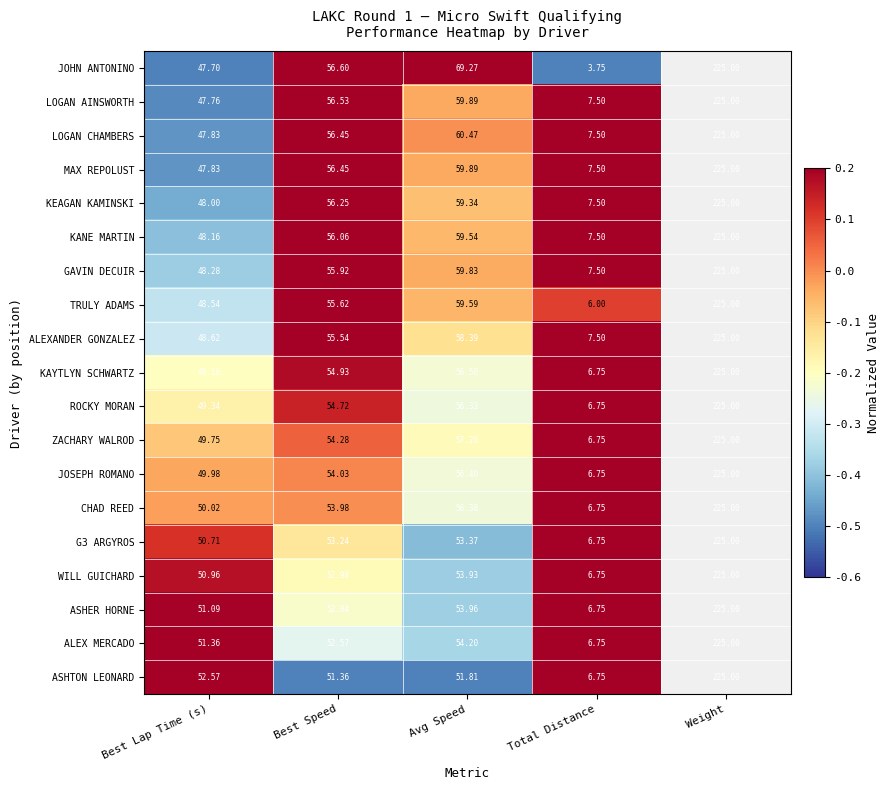

The GAVIN DECUIR series shows -0.4 at Best Lap Time (s). True or false?

True